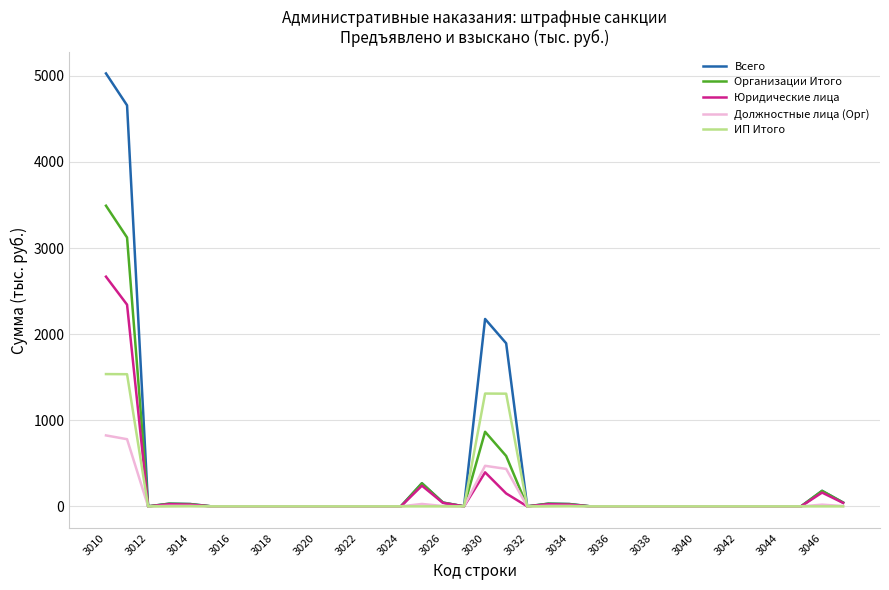

List the series in order of their peak value, highest first.

Всего, Организации Итого, Юридические лица, ИП Итого, Должностные лица (Орг)